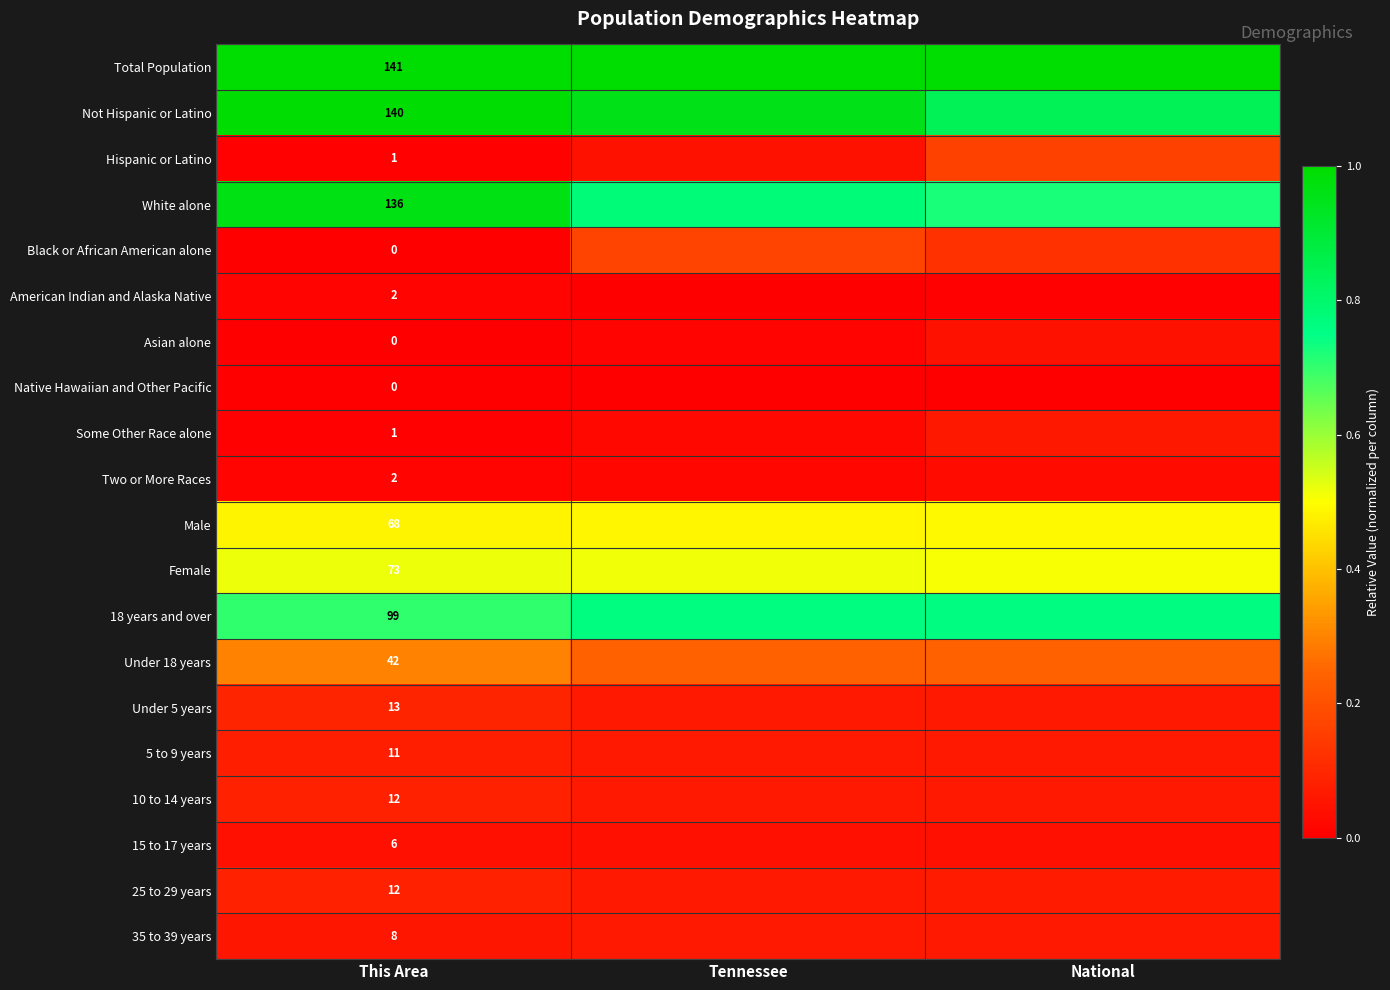

Which label corresponds to the smallest value in the chart?

This Area